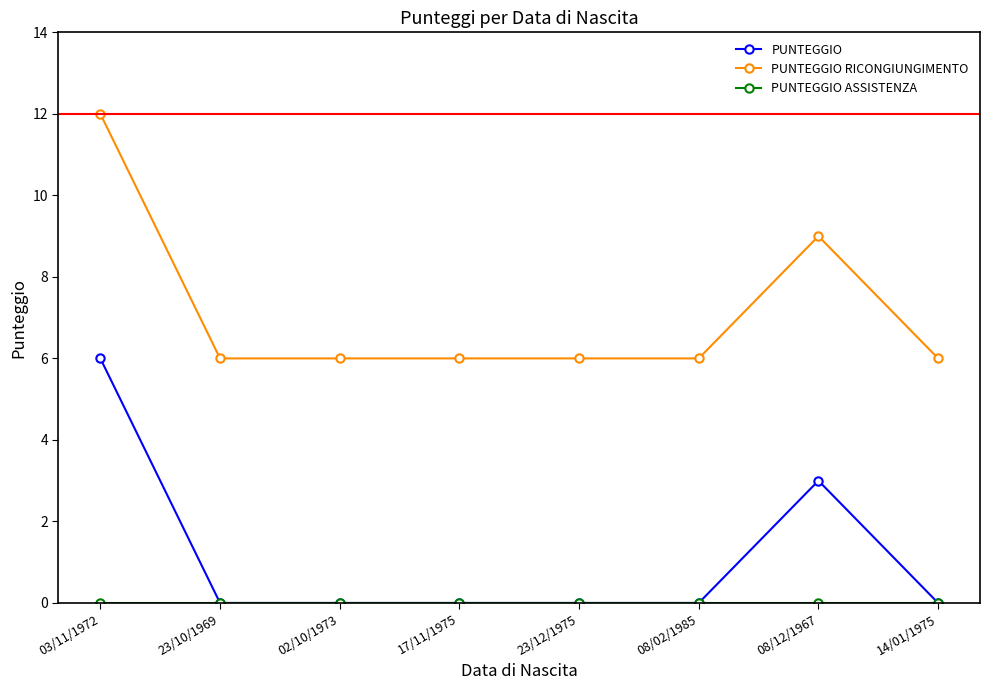

What is the label of the 4th point from the left?

17/11/1975